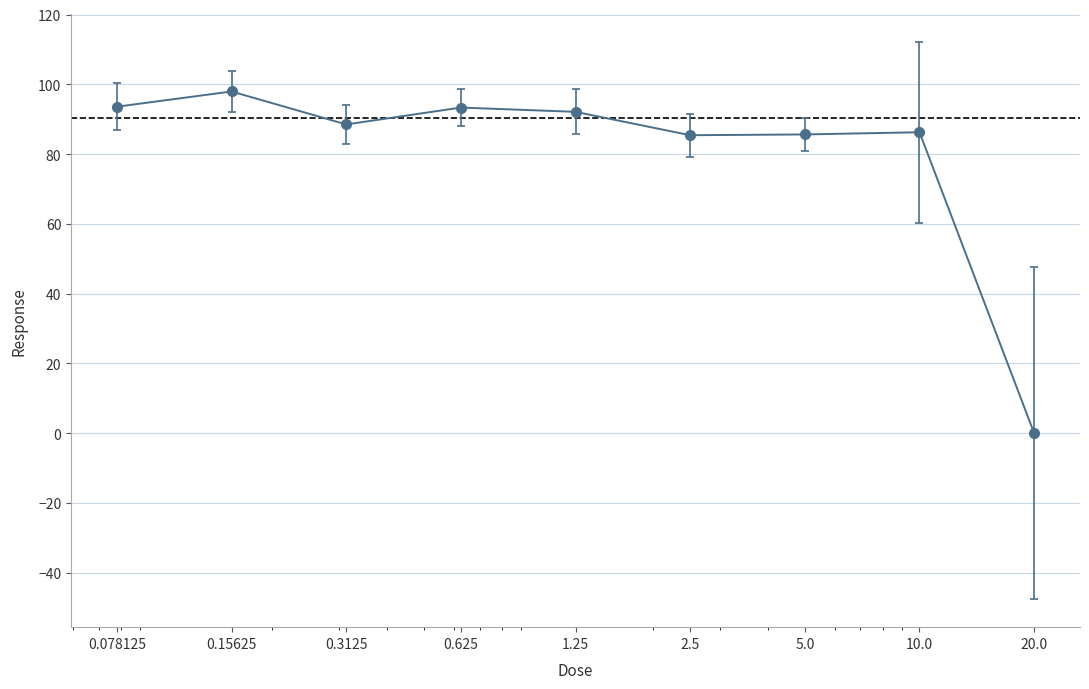

How many points are higher than both their immediate neighbors (excluding endpoints)?

3